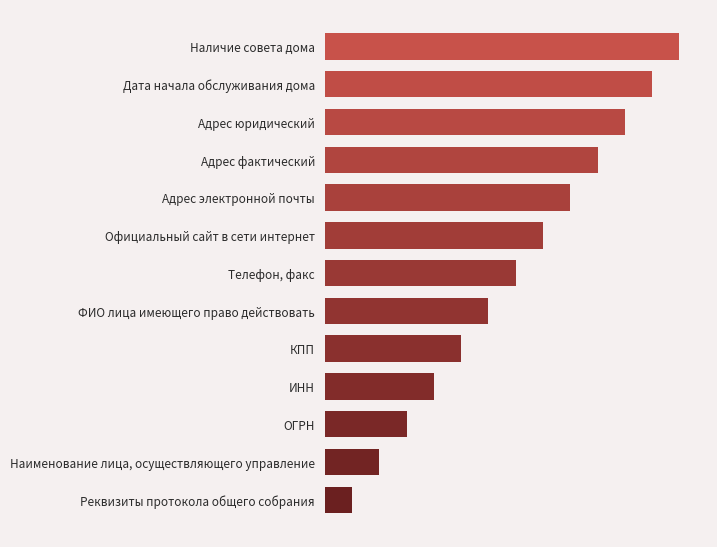

Are the bars horizontal?

Yes